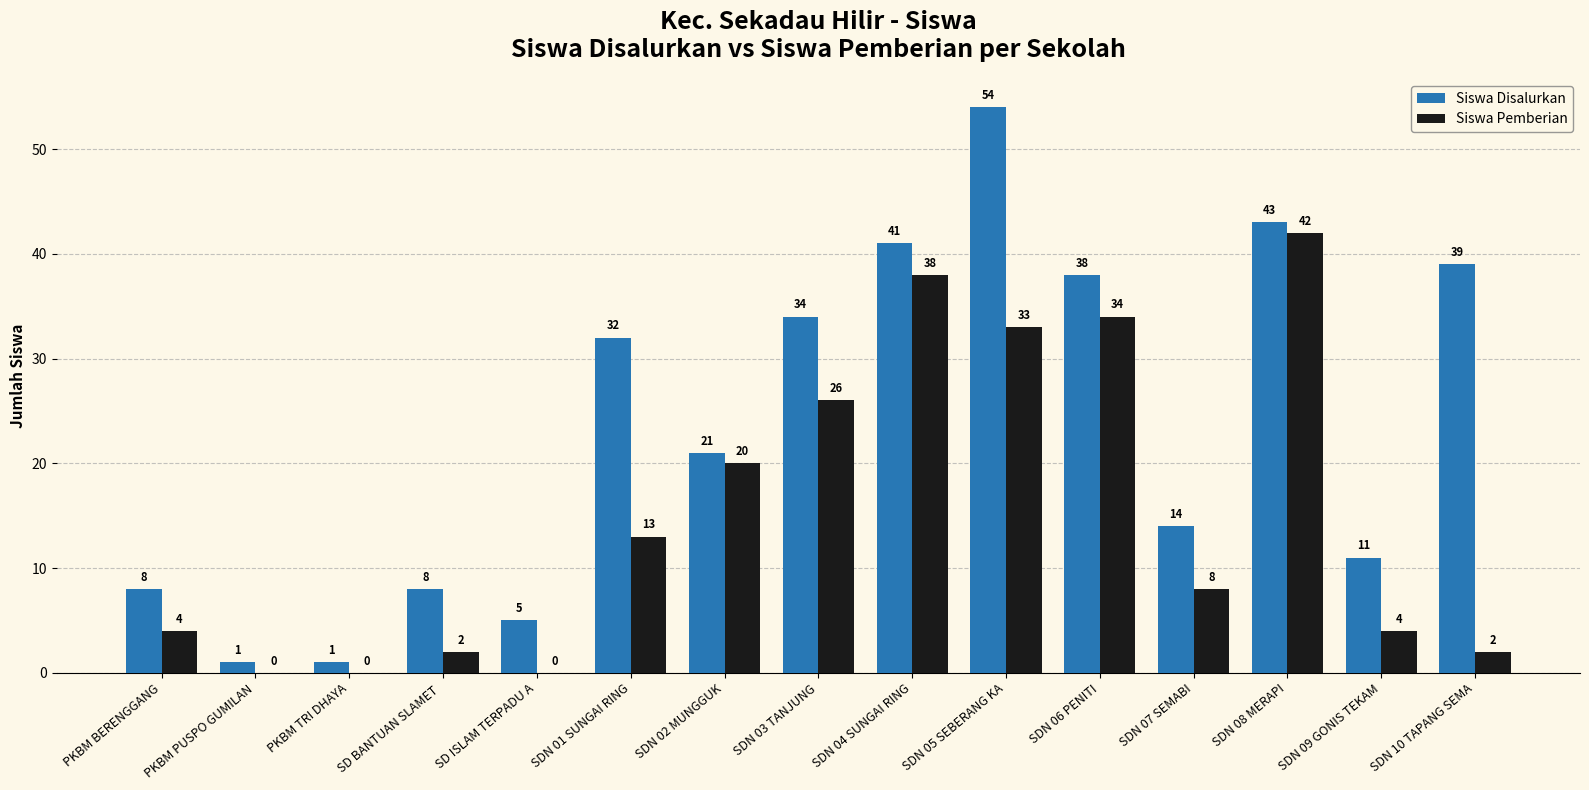

What are all the series names shown in the legend?

Siswa Disalurkan, Siswa Pemberian